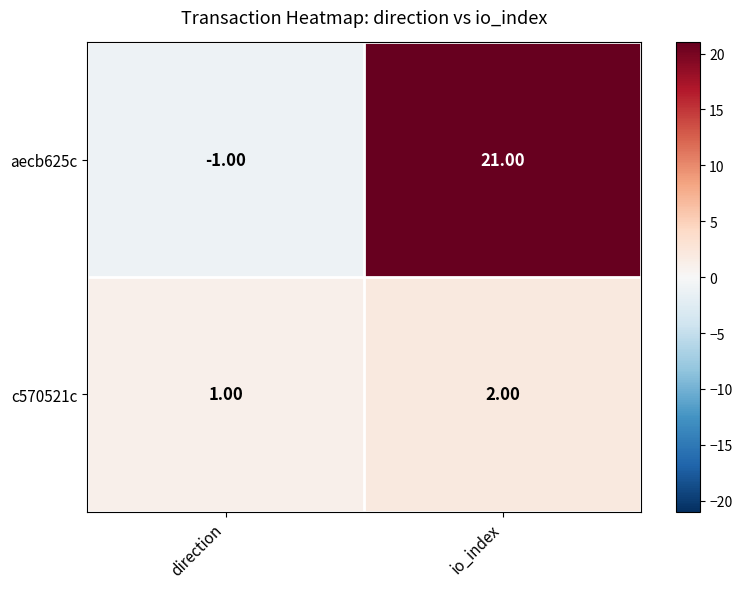

Which series has the largest total across all categories?

aecb625c